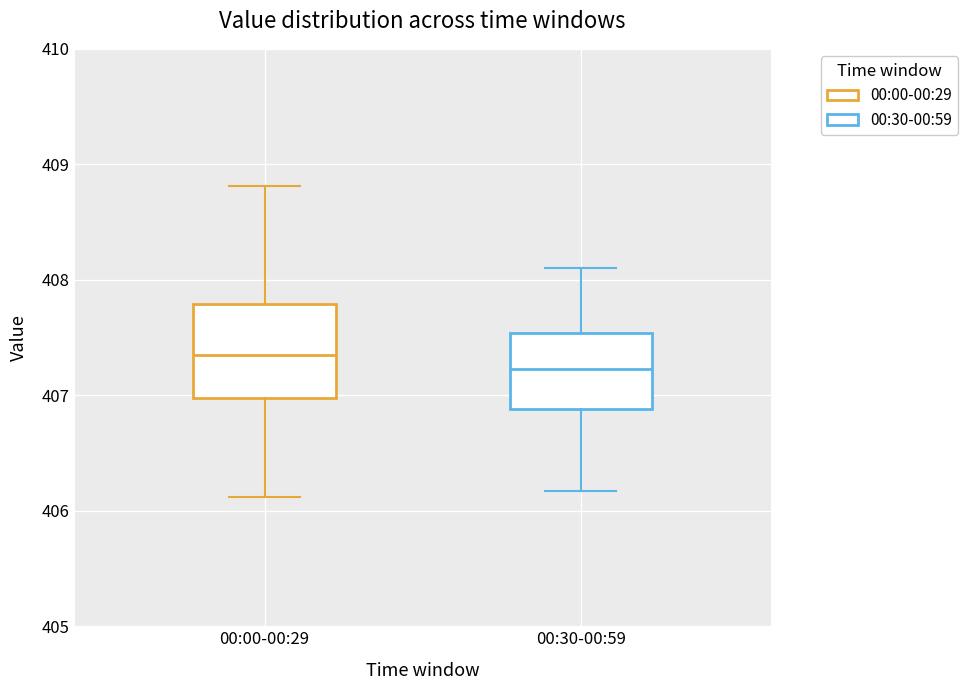

Reading left to right, read every box against the y-axis: the position of its median line, the range the box covers, and the ends of its whiskers. The values are not printed on the chart, so give them approximately, as read against the axis.

00:00-00:29: median 407.3, box 407.0 to 407.8, whiskers 406.1 to 408.8
00:30-00:59: median 407.2, box 406.9 to 407.5, whiskers 406.2 to 408.1